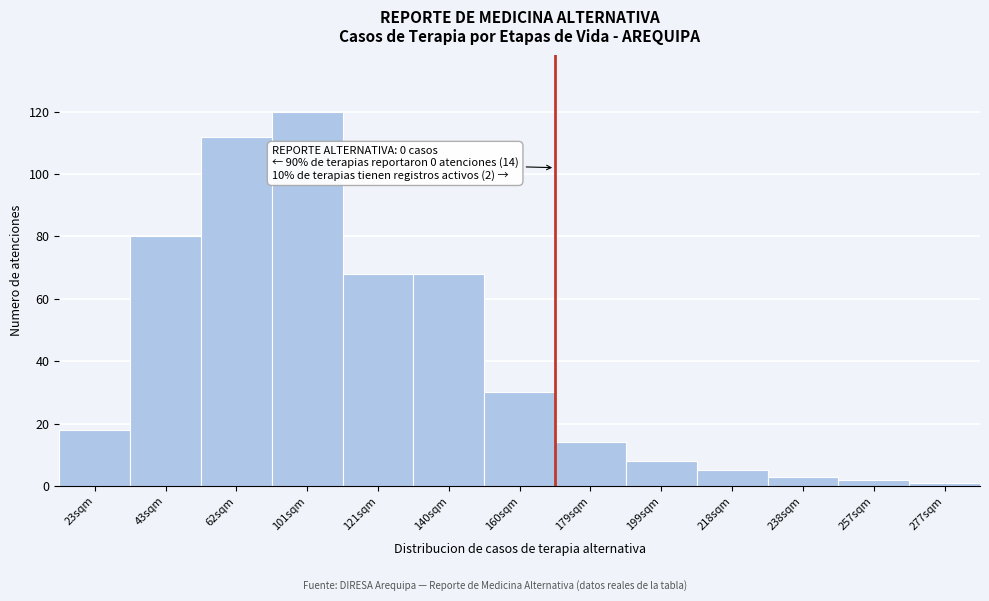

Reading right to left, list all the values displayed in this chart.

1	2	3	5	8	14	30	68	68	120	112	80	18